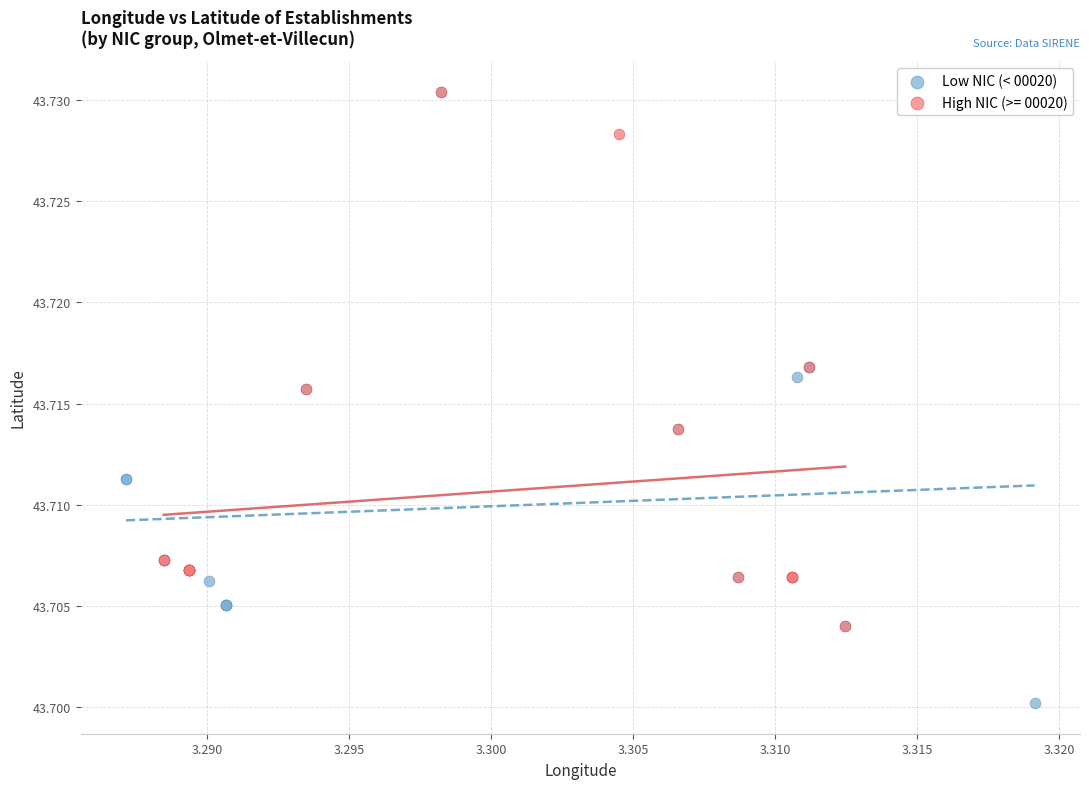

Which series has the largest Y range (max minus min)?

Low NIC (< 00020)